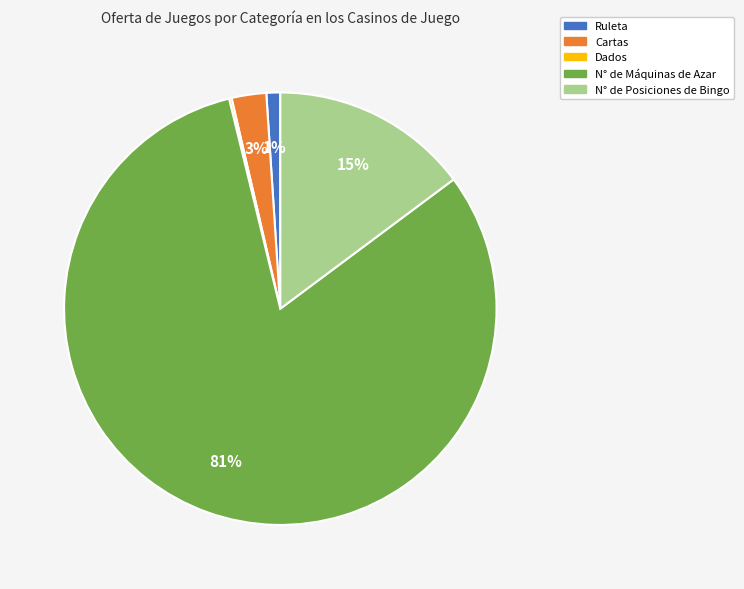

What is the largest slice in the pie chart?

N° de Máquinas de Azar